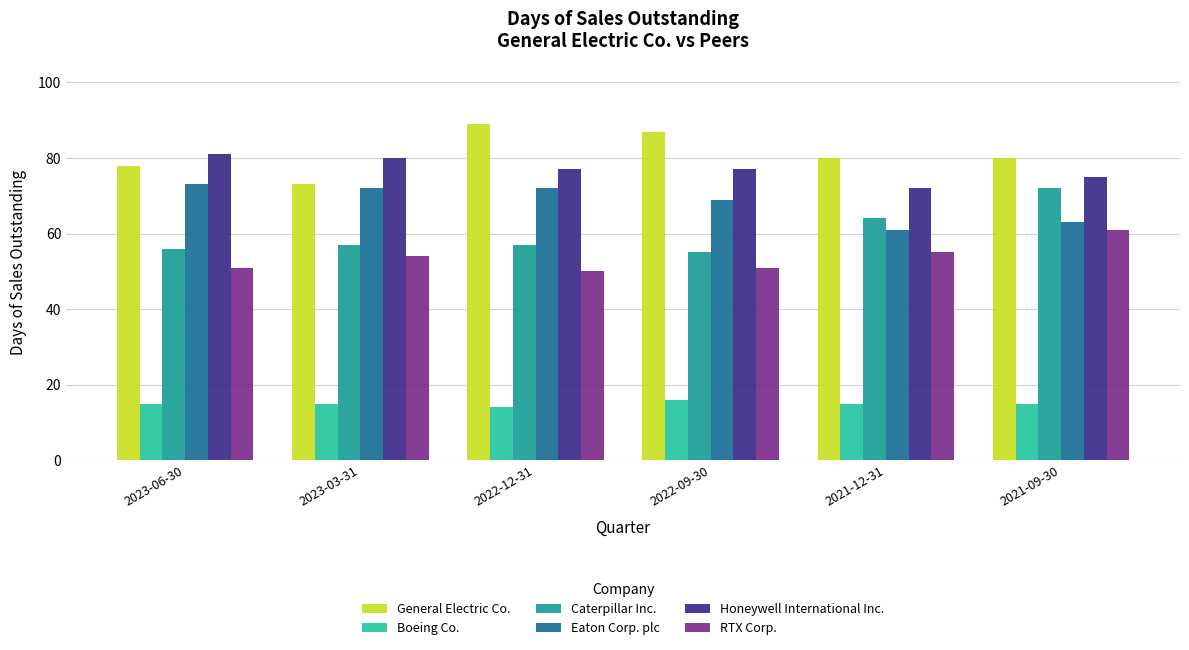

Reading right to left, what are all the values shown in this chart?

General Electric Co.: 2021-09-30=80	2021-12-31=80	2022-09-30=87	2022-12-31=89	2023-03-31=73	2023-06-30=78
Boeing Co.: 2021-09-30=15	2021-12-31=15	2022-09-30=16	2022-12-31=14	2023-03-31=15	2023-06-30=15
Caterpillar Inc.: 2021-09-30=72	2021-12-31=64	2022-09-30=55	2022-12-31=57	2023-03-31=57	2023-06-30=56
Eaton Corp. plc: 2021-09-30=63	2021-12-31=61	2022-09-30=69	2022-12-31=72	2023-03-31=72	2023-06-30=73
Honeywell International Inc.: 2021-09-30=75	2021-12-31=72	2022-09-30=77	2022-12-31=77	2023-03-31=80	2023-06-30=81
RTX Corp.: 2021-09-30=61	2021-12-31=55	2022-09-30=51	2022-12-31=50	2023-03-31=54	2023-06-30=51